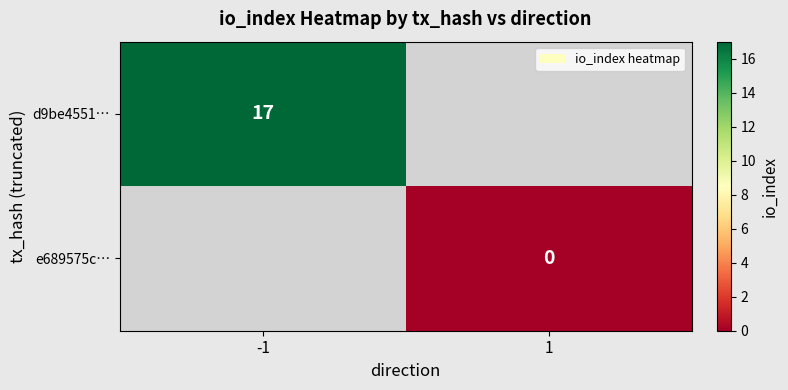

At how many categories does at least one series exceed 10?

1